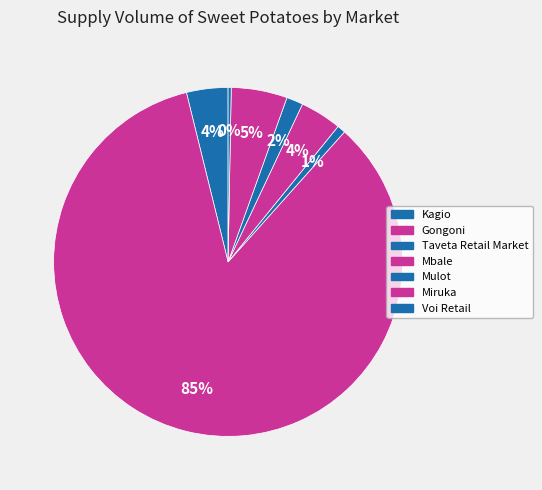

To the nearest percent, what is the combined percentage of Mbale and Gongoni?

88%